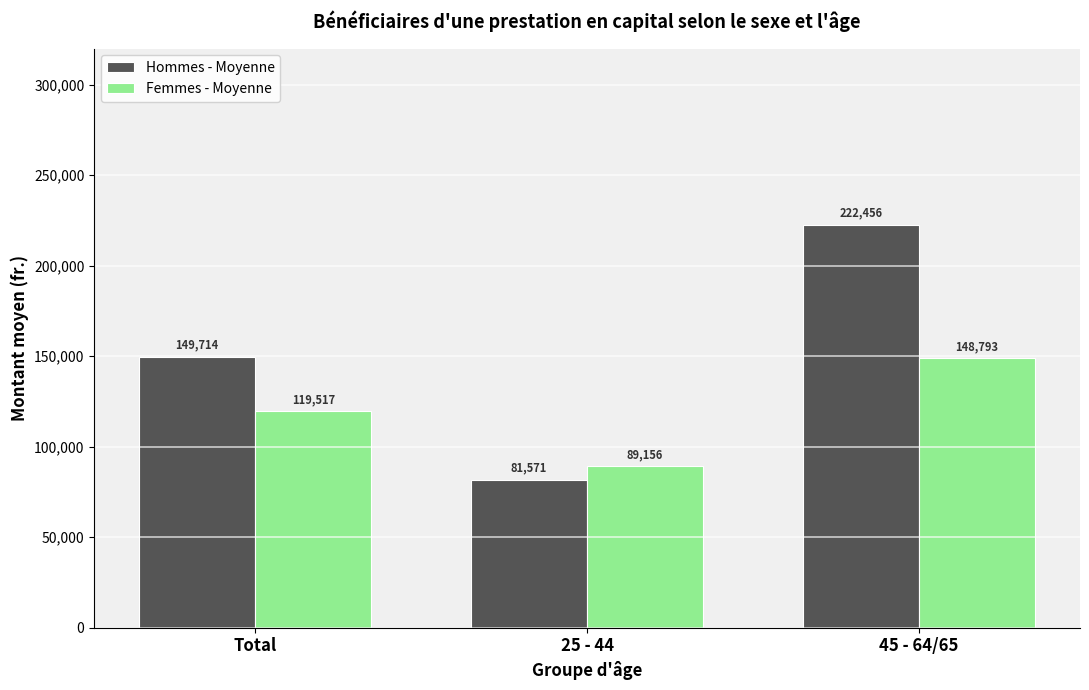

At which label is Femmes - Moyenne closest to 118975?

Total